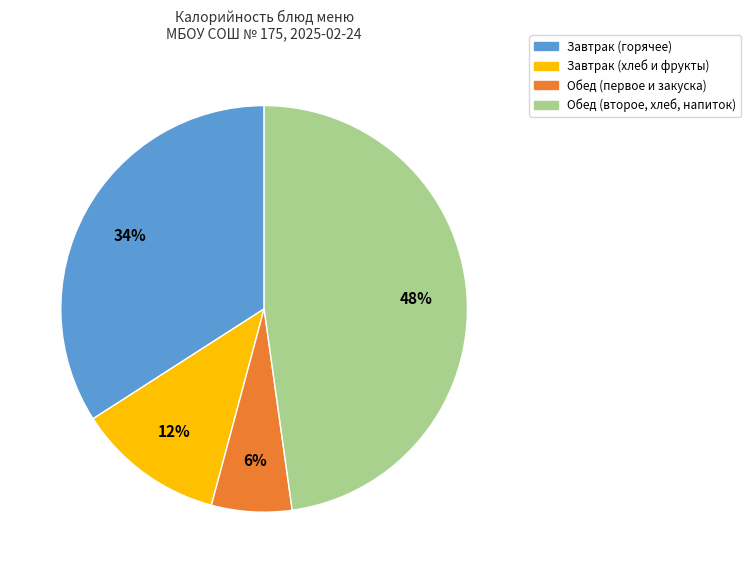

Does any single category account for the majority?

No